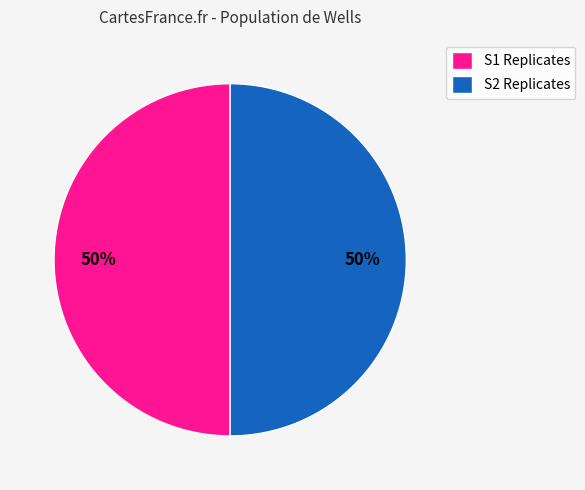

What percentage is the S1 Replicates slice, to the nearest percent?

50%